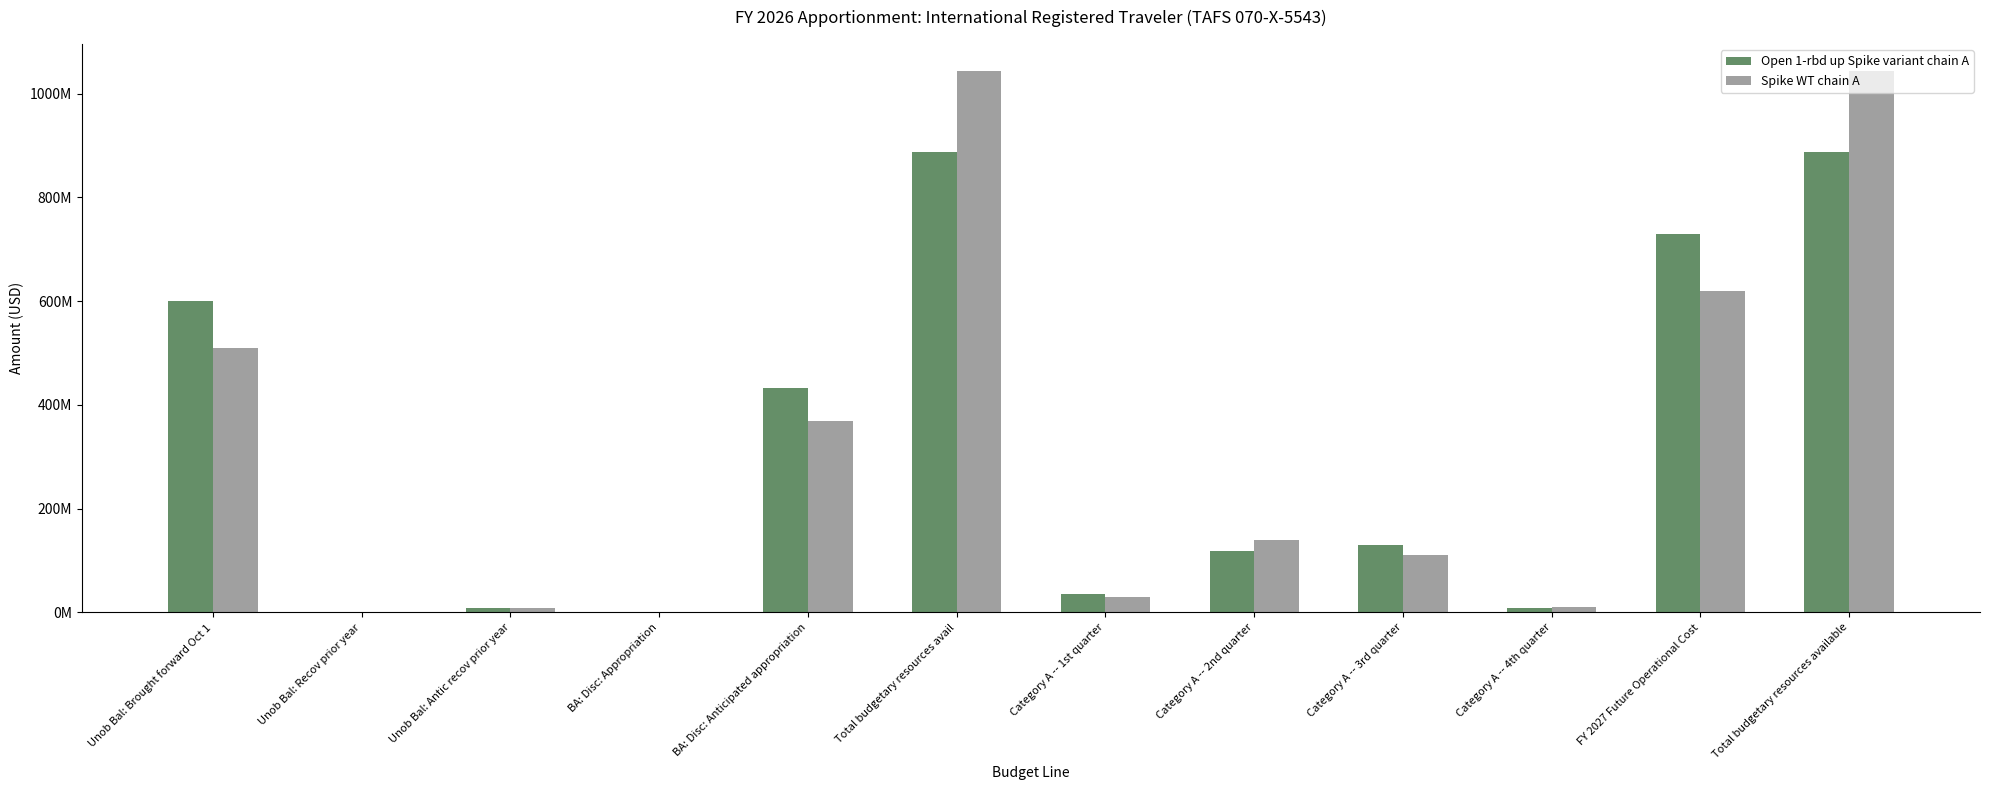

What are all the series names shown in the legend?

Open 1-rbd up Spike variant chain A, Spike WT chain A